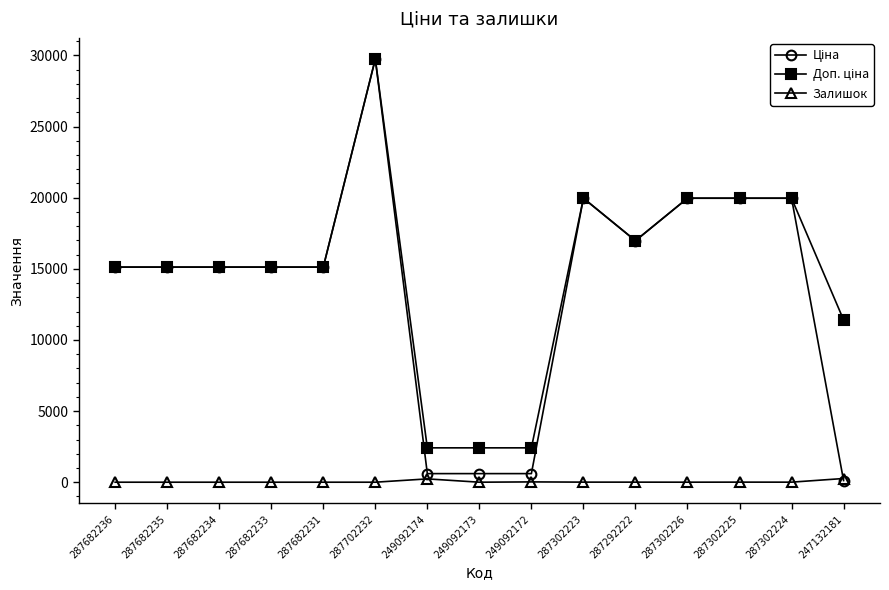

Count the number of categories in the chart.

15